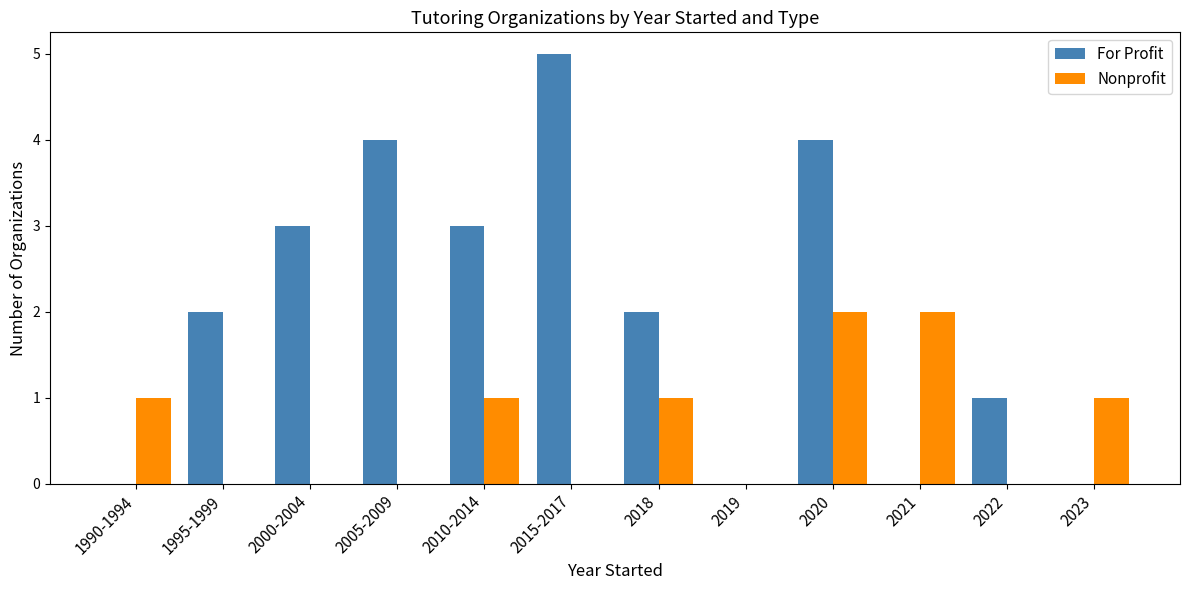

How many Nonprofit values are between 0 and 1?

10